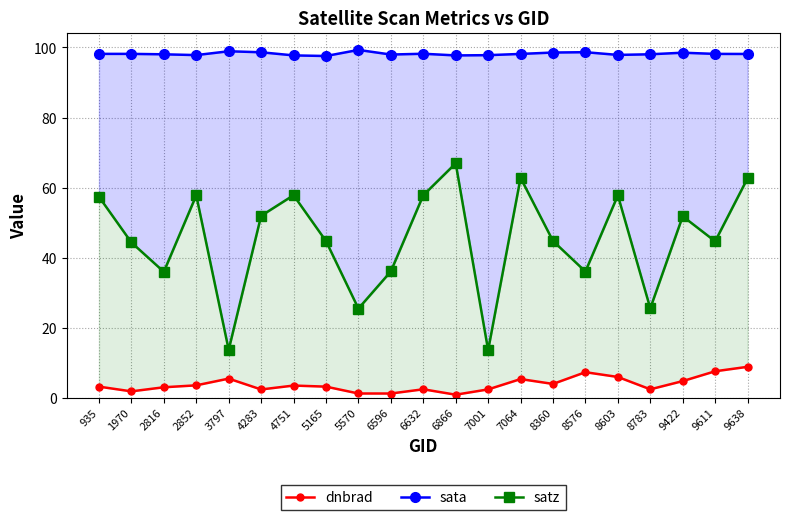

Which series has the largest total across all categories?

sata